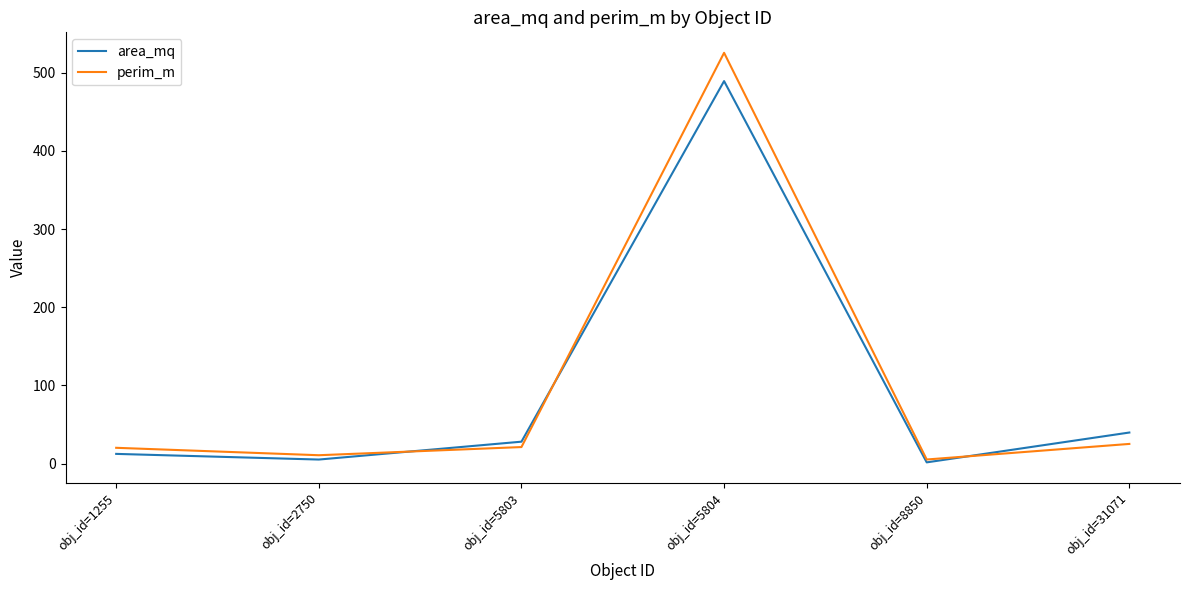

Is the value of area_mq at obj_id=1255 greater than the value of perim_m at obj_id=1255?

No